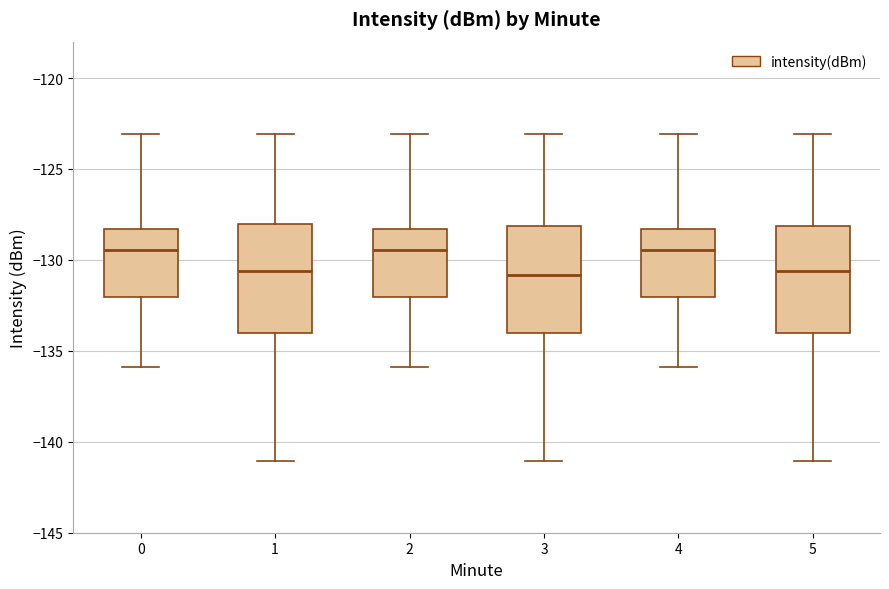

Reading left to right, read every box against the y-axis: the position of its median line, the range the box covers, and the ends of its whiskers. The values are not printed on the chart, so give them approximately, as read against the axis.

0: median -129.5, box -132.0 to -128.5, whiskers -136.0 to -123.0
1: median -130.5, box -134.0 to -128.0, whiskers -141.0 to -123.0
2: median -129.5, box -132.0 to -128.5, whiskers -136.0 to -123.0
3: median -131.0, box -134.0 to -128.0, whiskers -141.0 to -123.0
4: median -129.5, box -132.0 to -128.5, whiskers -136.0 to -123.0
5: median -130.5, box -134.0 to -128.0, whiskers -141.0 to -123.0